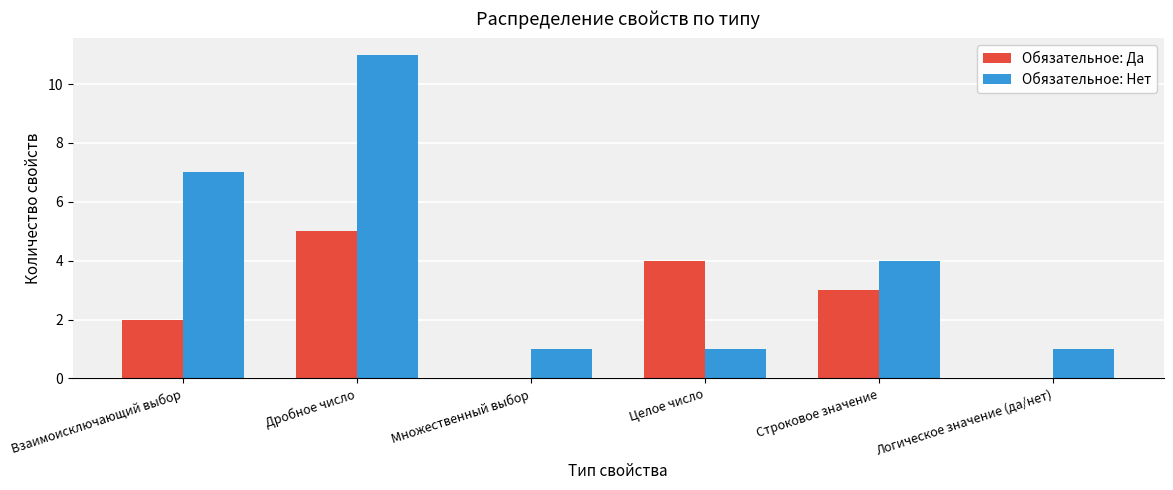

What is the sum of the Обязательное: Да values at Целое число and Дробное число?

9